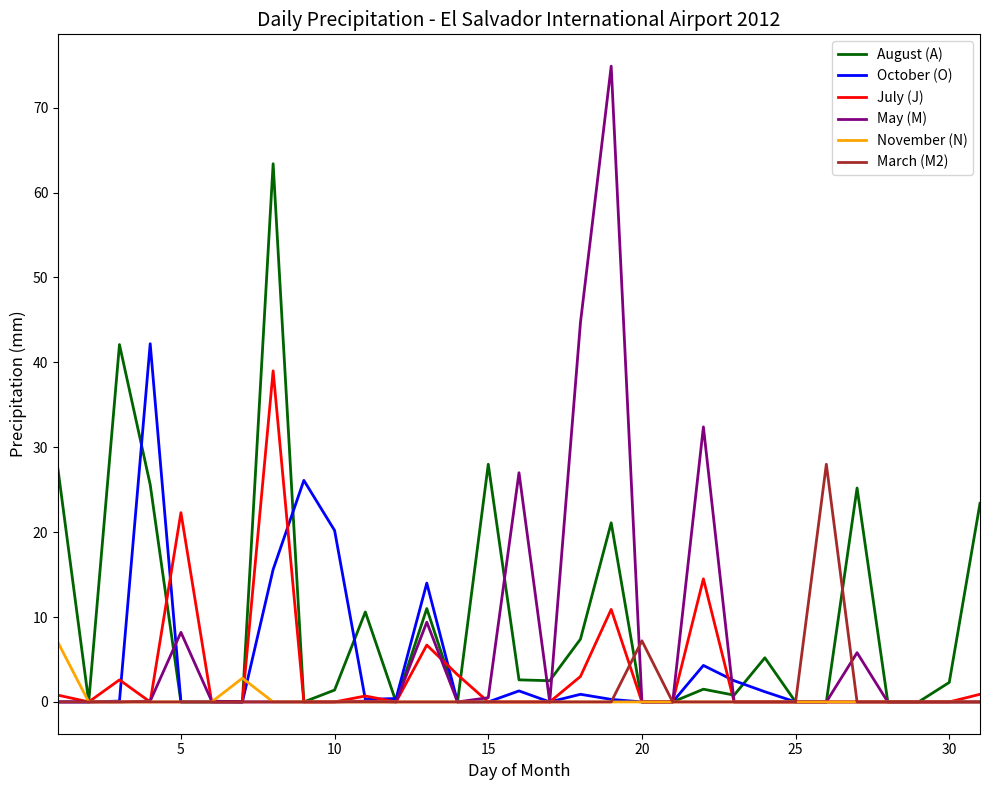

What is the maximum value for March (M2)?

28.0